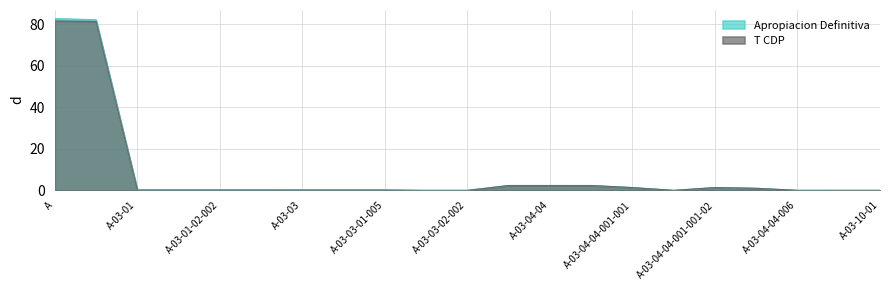

Rank the series by their average value, from lowest to highest.

T CDP, Apropiacion Definitiva